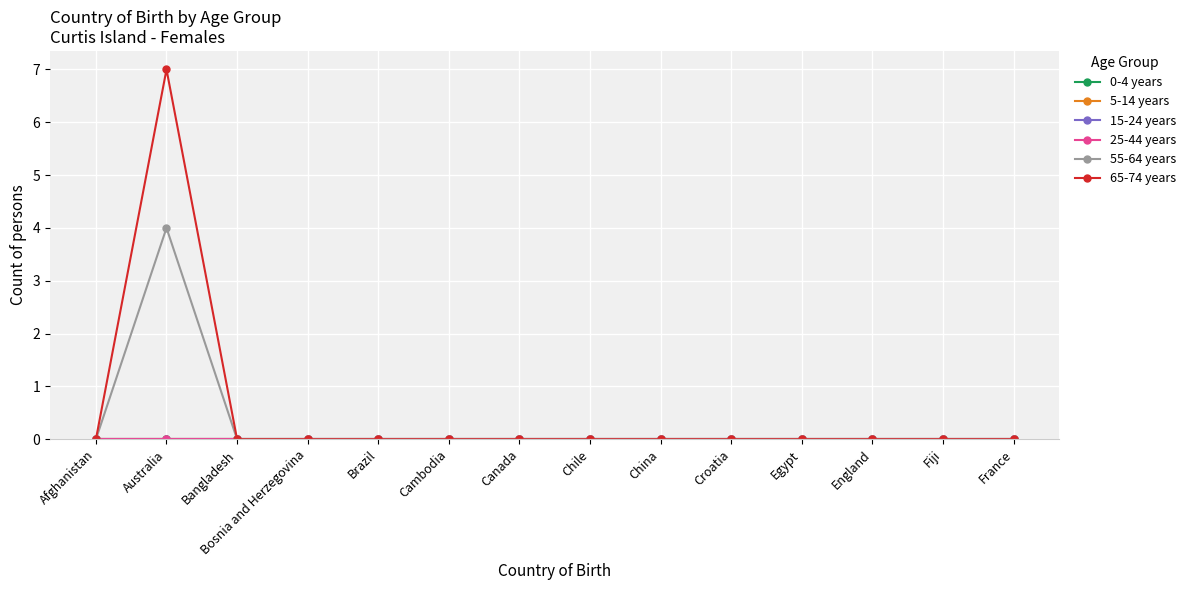

What is the difference between the maximum and minimum values in the 65-74 years series?

7